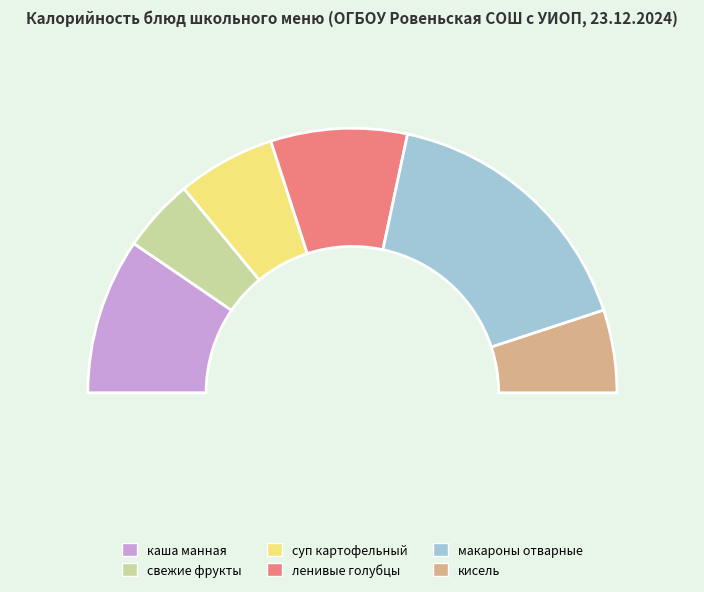

Rank the categories by value from highest to lowest.

макароны отварные, каша манная, ленивые голубцы, суп картофельный, кисель, свежие фрукты